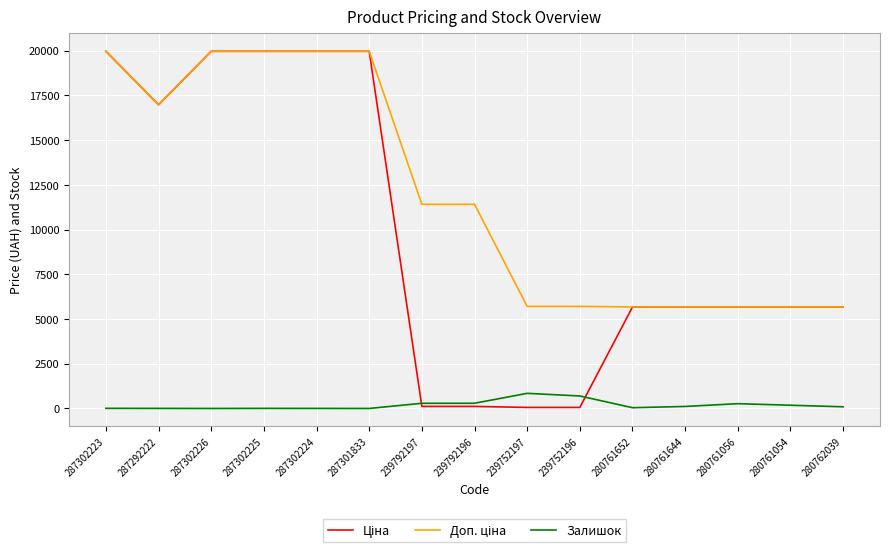

How many distinct data groups are displayed?

3